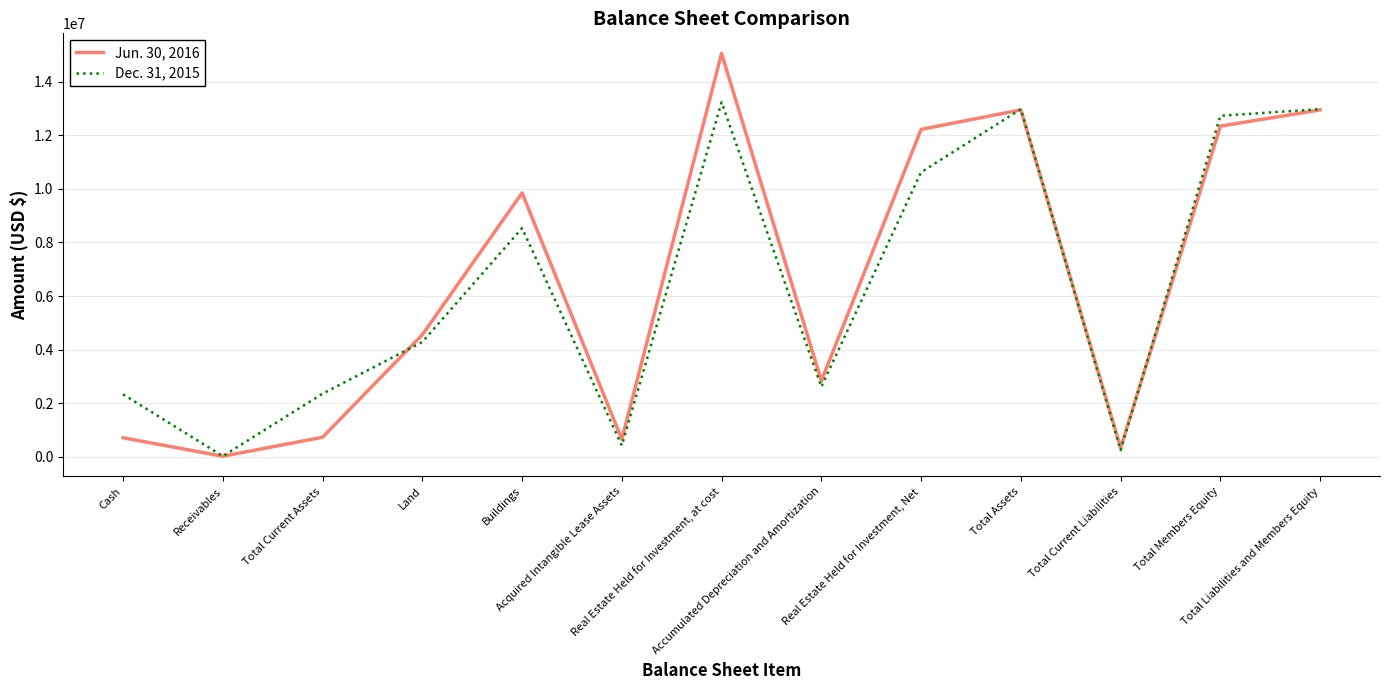

Which series has the widest spread of values?

Jun. 30, 2016